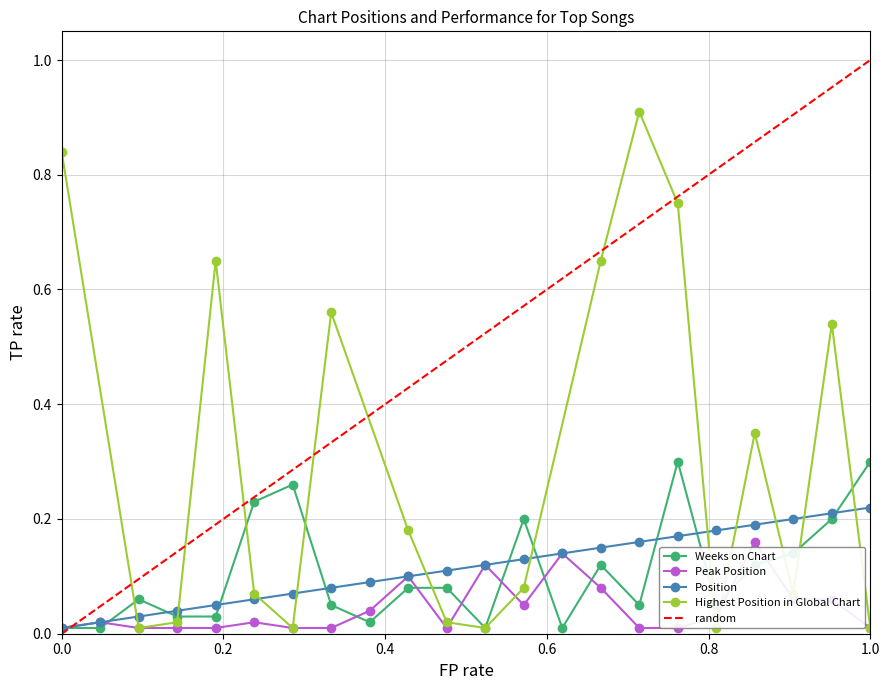

What is the maximum value for Peak Position?

0.2